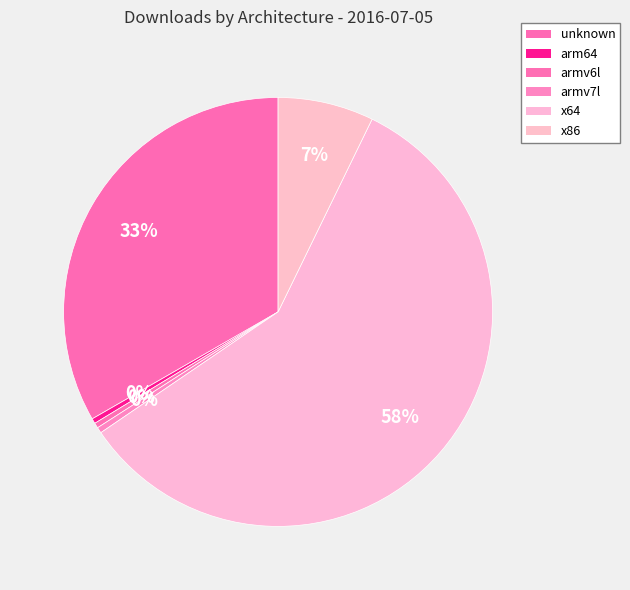

Which category has the biggest portion of the pie?

x64